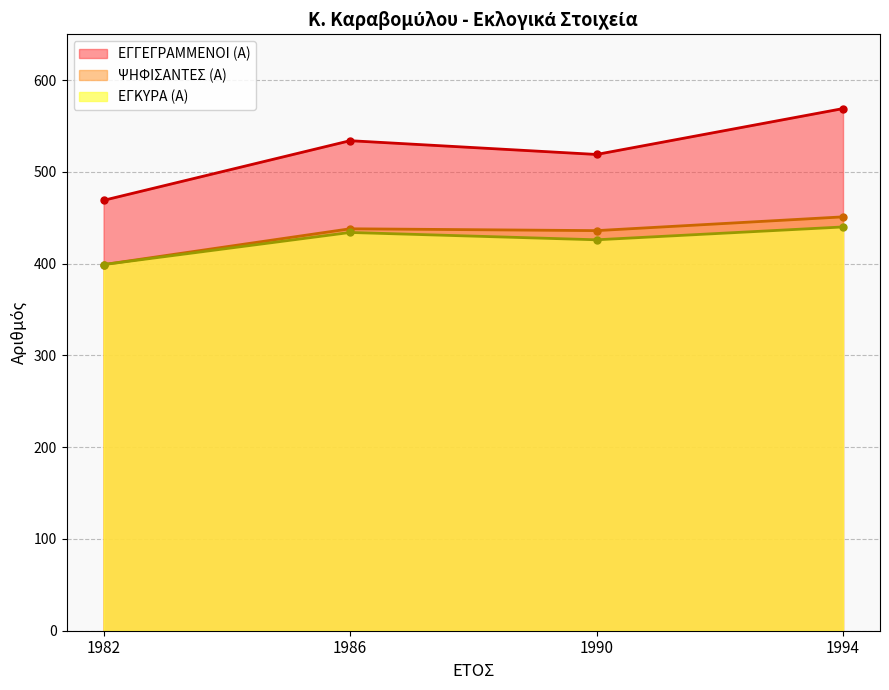

What is the value of the ΕΓΓΕΓΡΑΜΜΕΝΟΙ (Α) point at the 1st from the left?

469